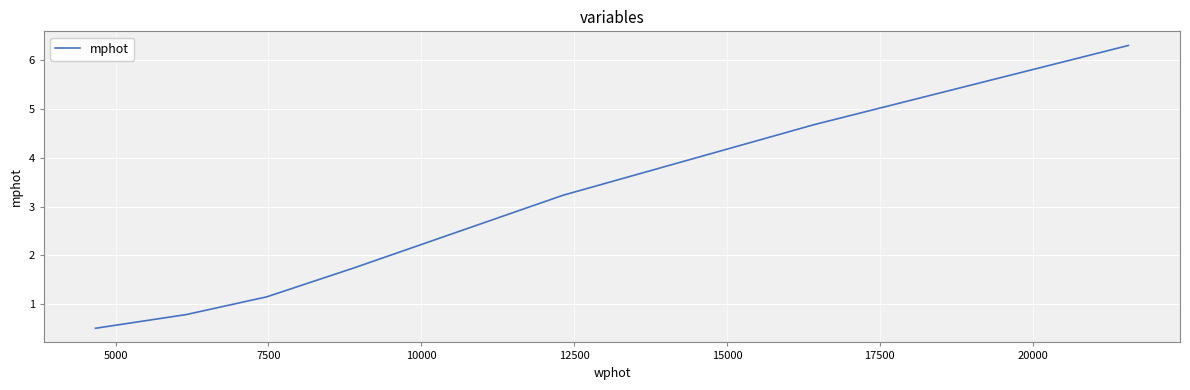

True or false: there are more than 1 points higher than both neighbors.

False